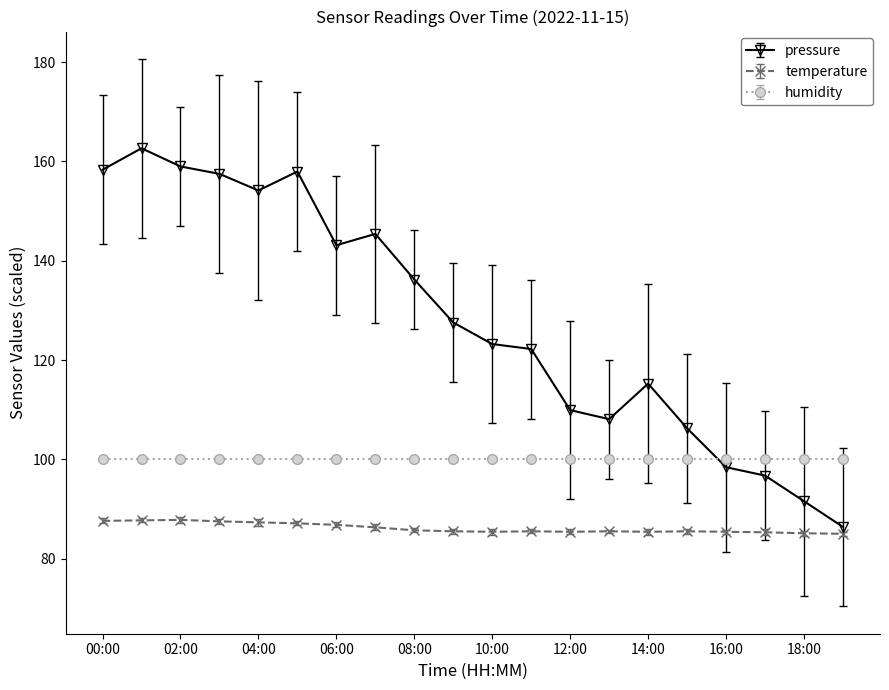

What are all the series names shown in the legend?

pressure, temperature, humidity